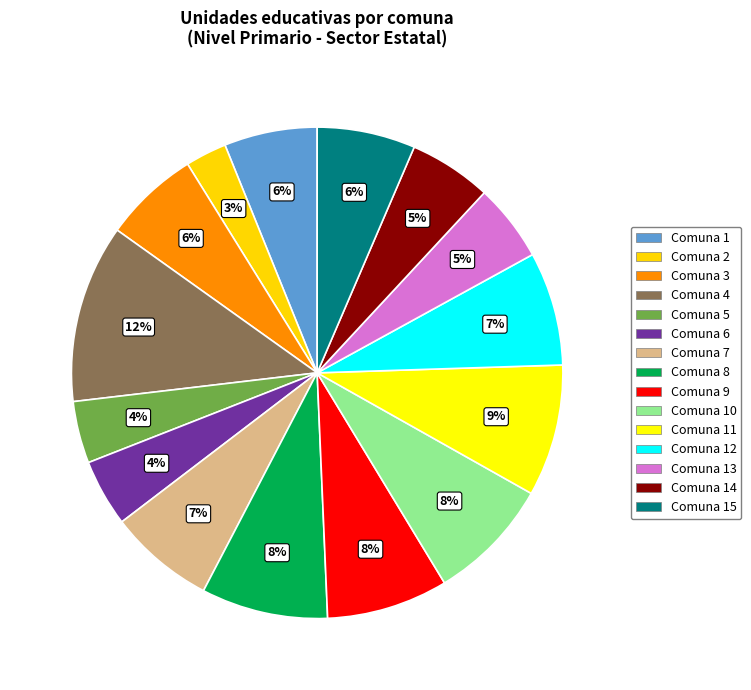

Which slice is the smallest?

2